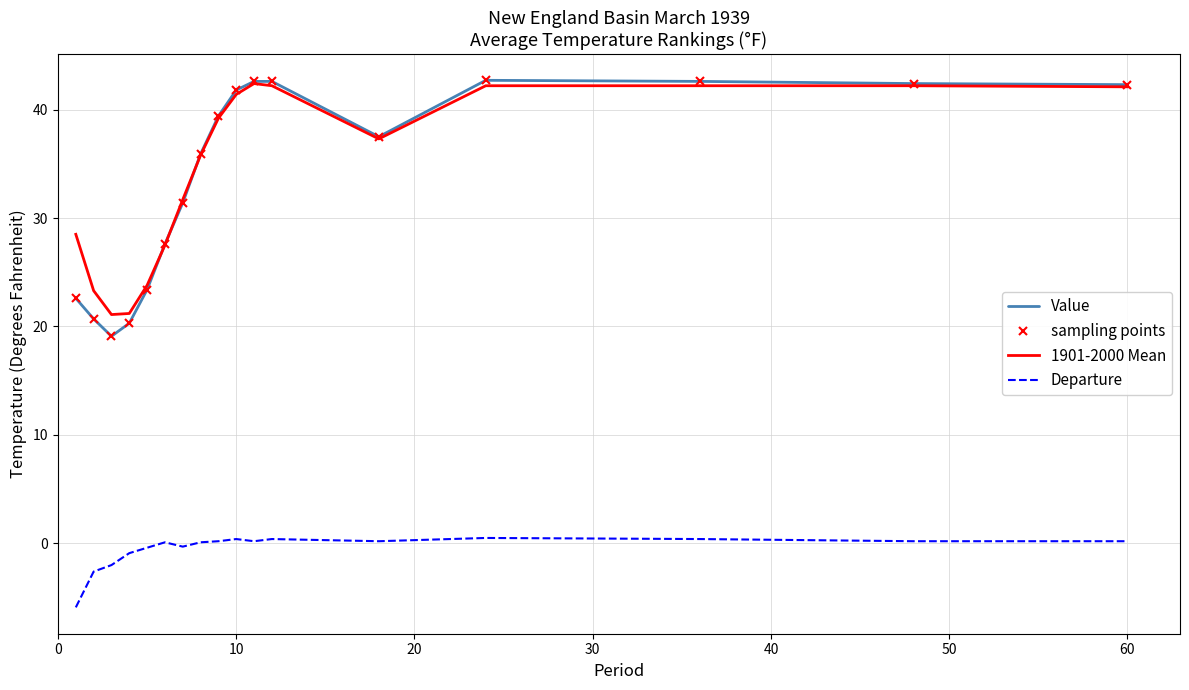

What are all the series names shown in the legend?

Value, sampling points, 1901-2000 Mean, Departure